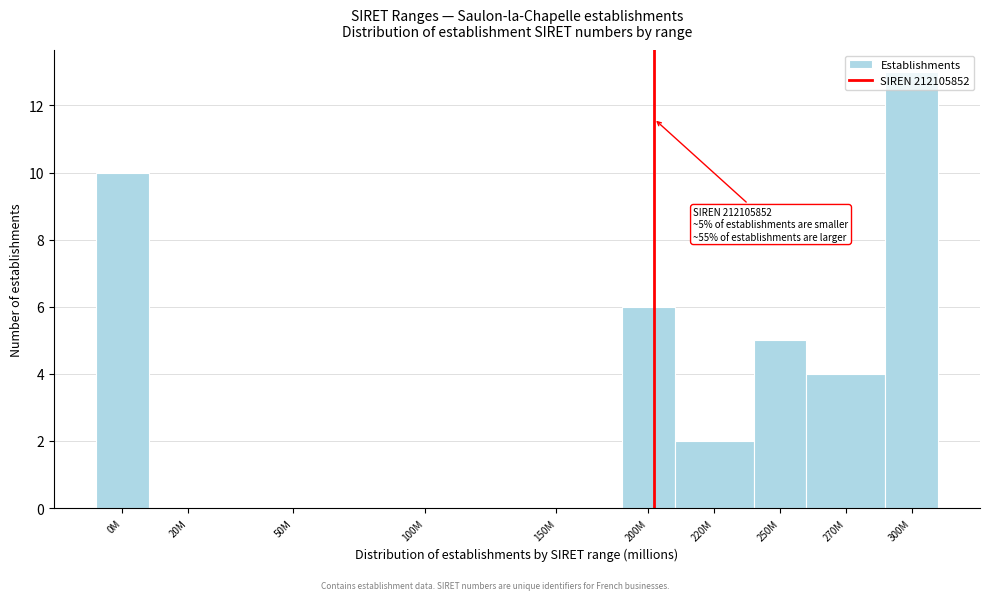

The chart shows a value of 5 at 300M. True or false?

False